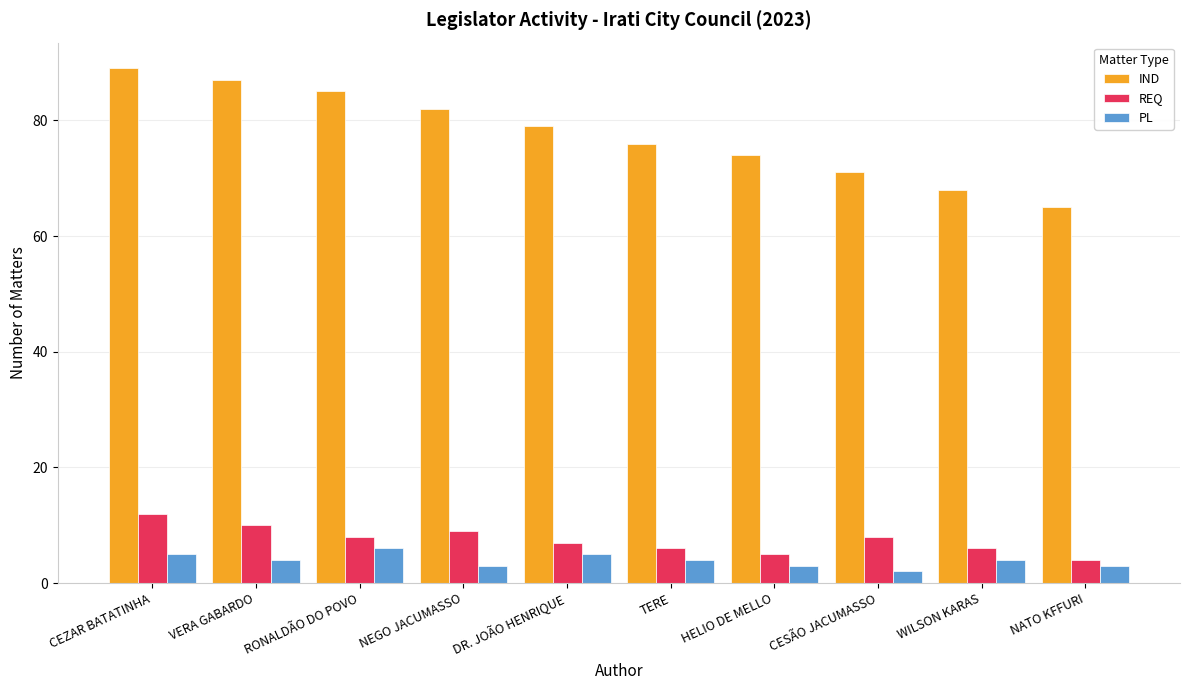

Reading left to right, what are all the values shown in this chart?

IND: CEZAR BATATINHA=89	VERA GABARDO=87	RONALDÃO DO POVO=85	NEGO JACUMASSO=82	DR. JOÃO HENRIQUE=79	TERE=76	HELIO DE MELLO=74	CESÃO JACUMASSO=71	WILSON KARAS=68	NATO KFFURI=65
REQ: CEZAR BATATINHA=12	VERA GABARDO=10	RONALDÃO DO POVO=8	NEGO JACUMASSO=9	DR. JOÃO HENRIQUE=7	TERE=6	HELIO DE MELLO=5	CESÃO JACUMASSO=8	WILSON KARAS=6	NATO KFFURI=4
PL: CEZAR BATATINHA=5	VERA GABARDO=4	RONALDÃO DO POVO=6	NEGO JACUMASSO=3	DR. JOÃO HENRIQUE=5	TERE=4	HELIO DE MELLO=3	CESÃO JACUMASSO=2	WILSON KARAS=4	NATO KFFURI=3